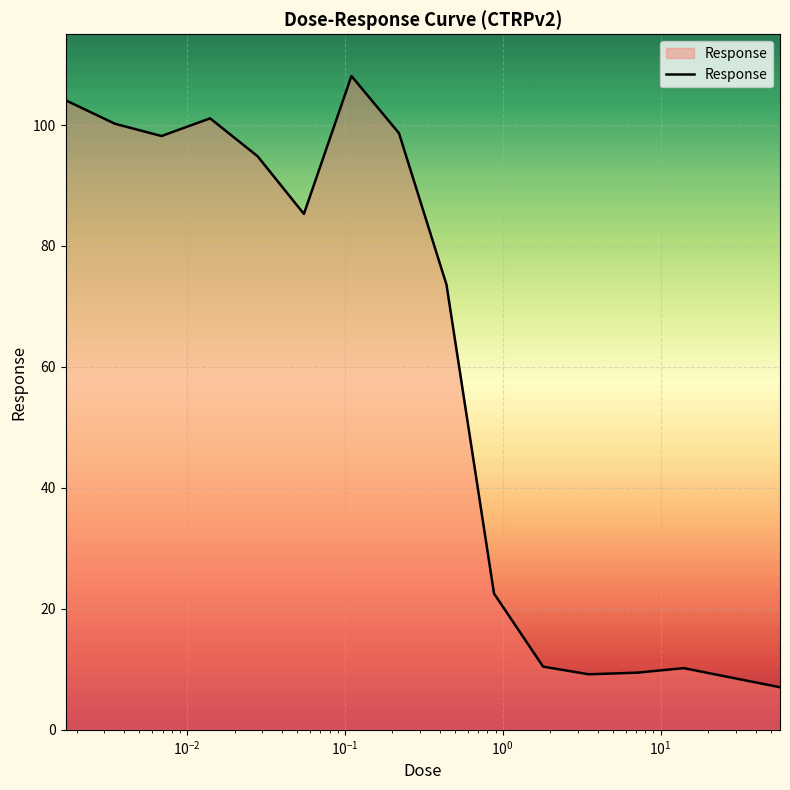

What is the greatest value displayed?

108.1